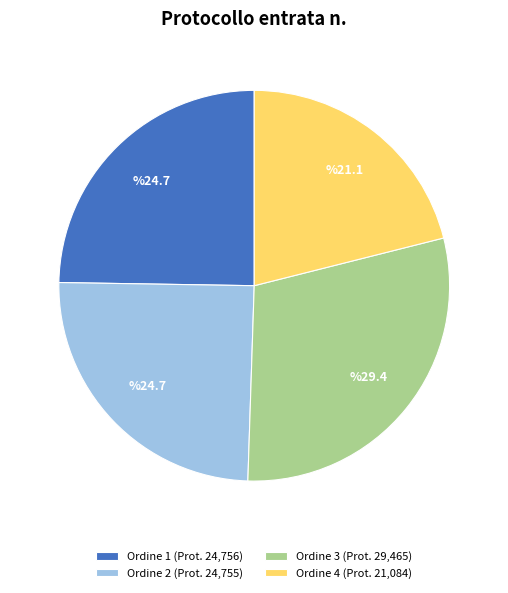

How many slices are in this pie chart?

4